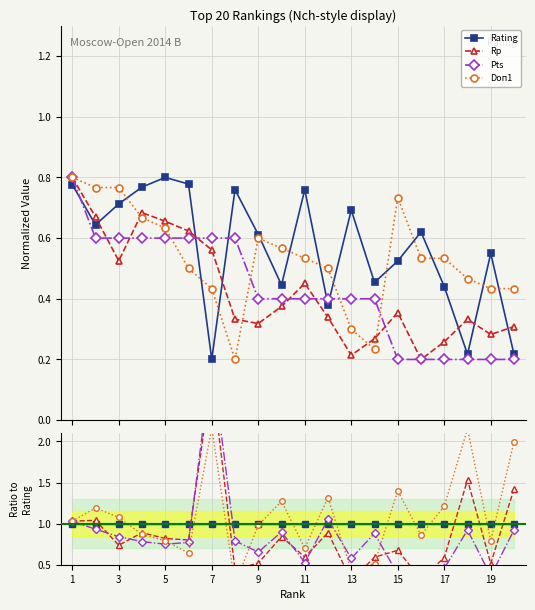

Is this an area chart (filled region under the line)?

No